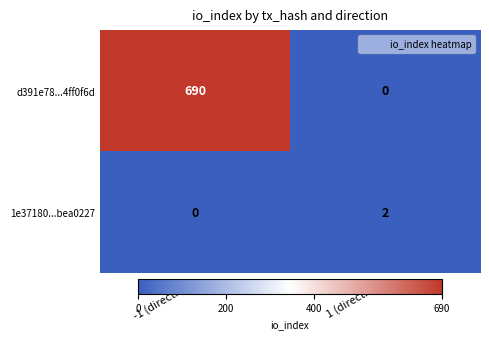

The value of 1e37180...bea0227 at -1 (direction) is 0. True or false?

True